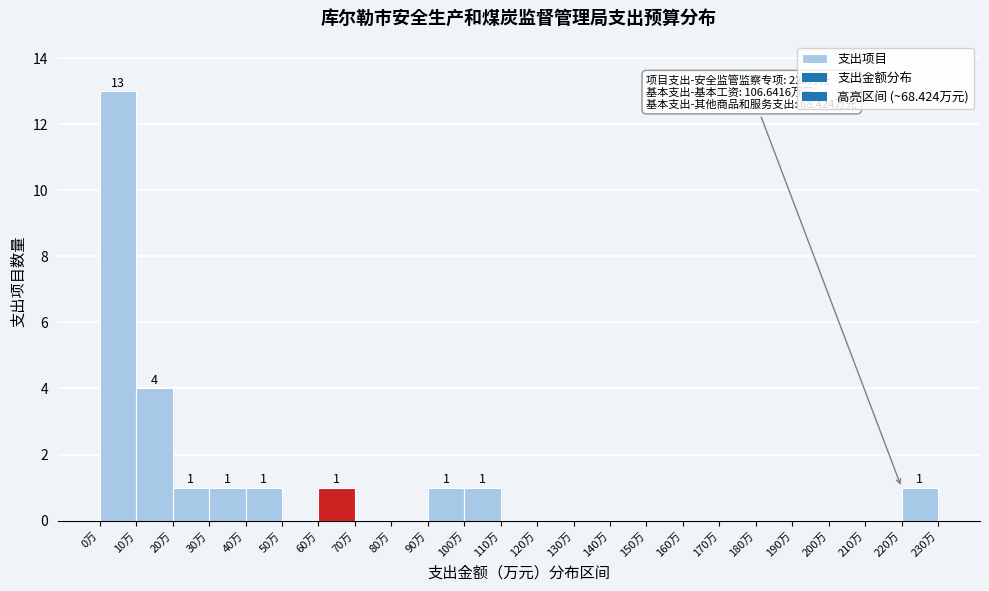

Over which range of the x-axis is the bar tallest?

0 to 10